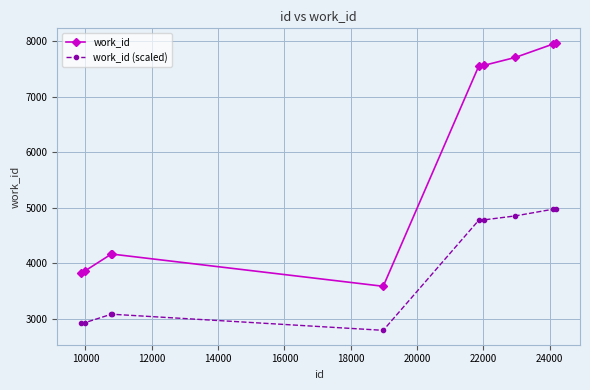

True or false: work_id (scaled) and work_id cross at least once.

False